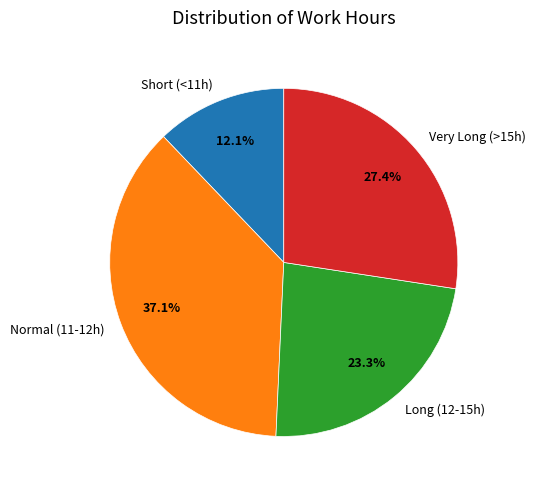

Which slice is the smallest?

Short (<11h)